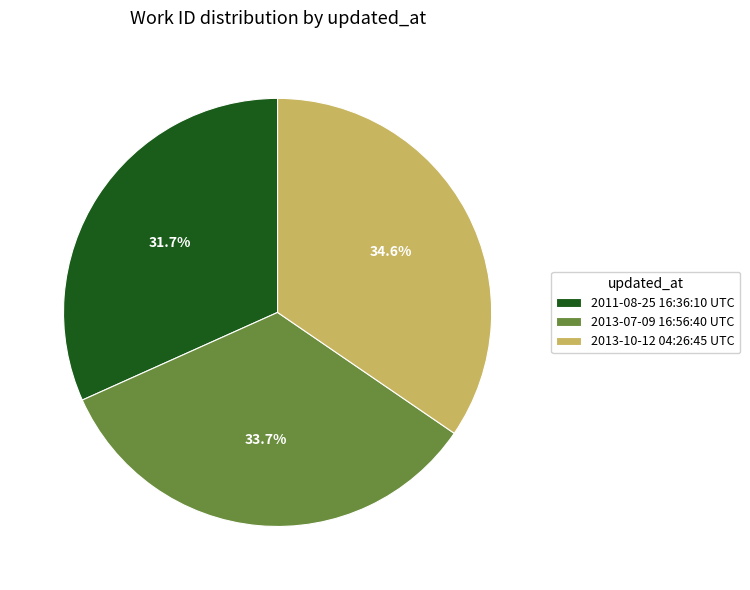

Which has a higher value, 2013-07-09 16:56:40 UTC or 2013-10-12 04:26:45 UTC?

2013-10-12 04:26:45 UTC